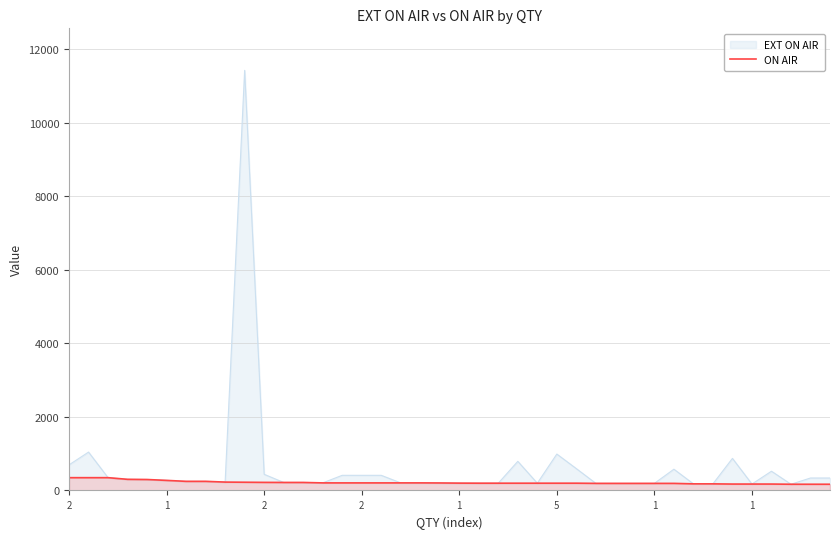

What is the value of the 13th point from the left?

218.0